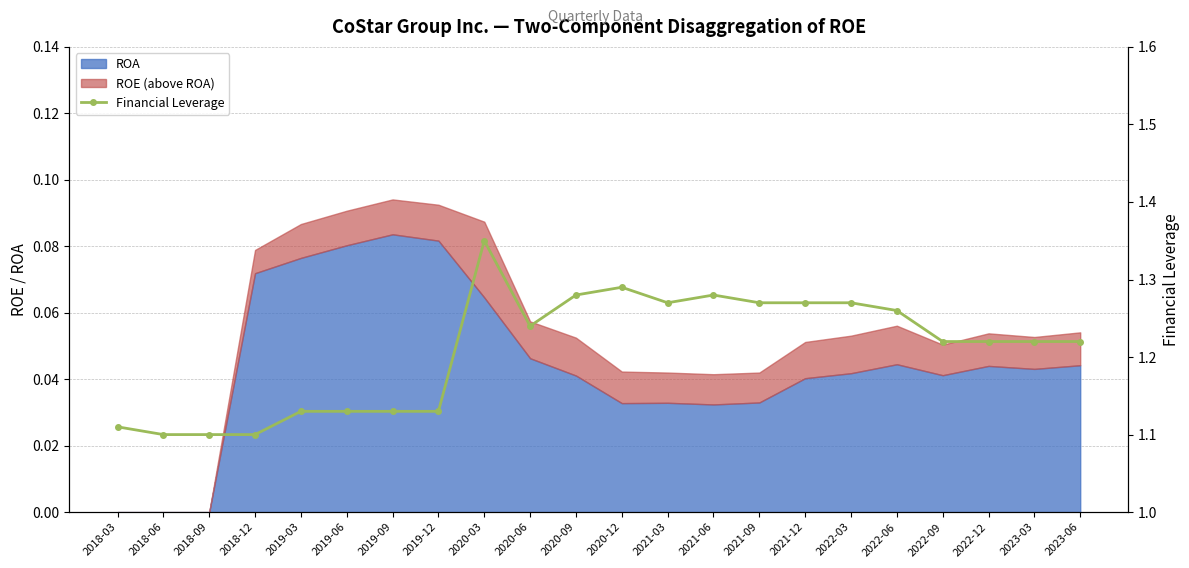

True or false: the data has more than 1 interior local peaks.

True